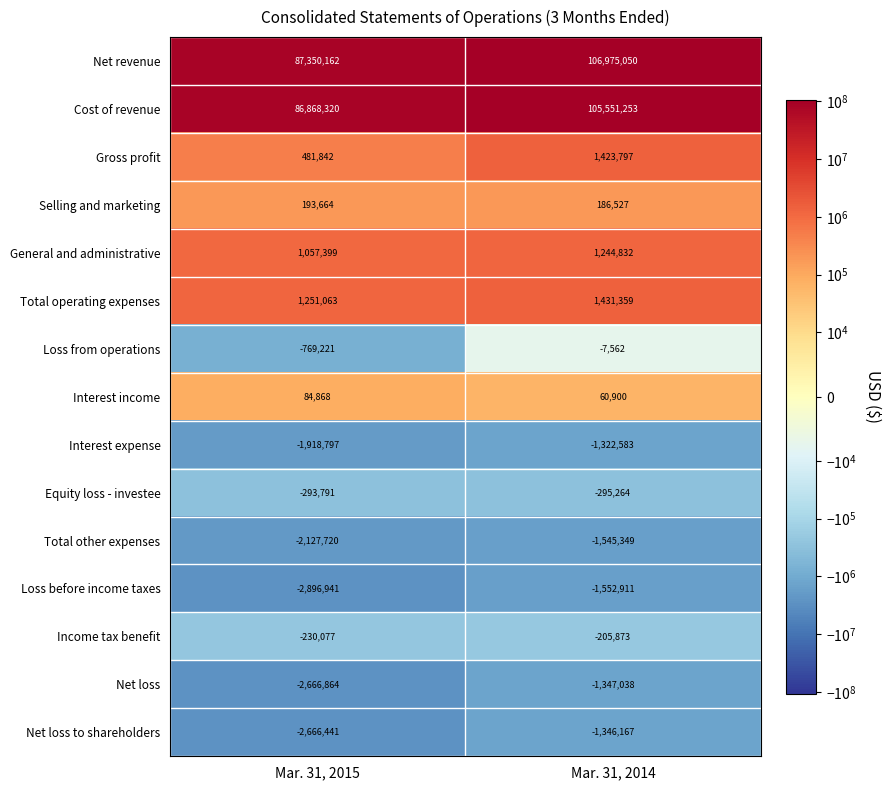

Count the number of categories in the chart.

2